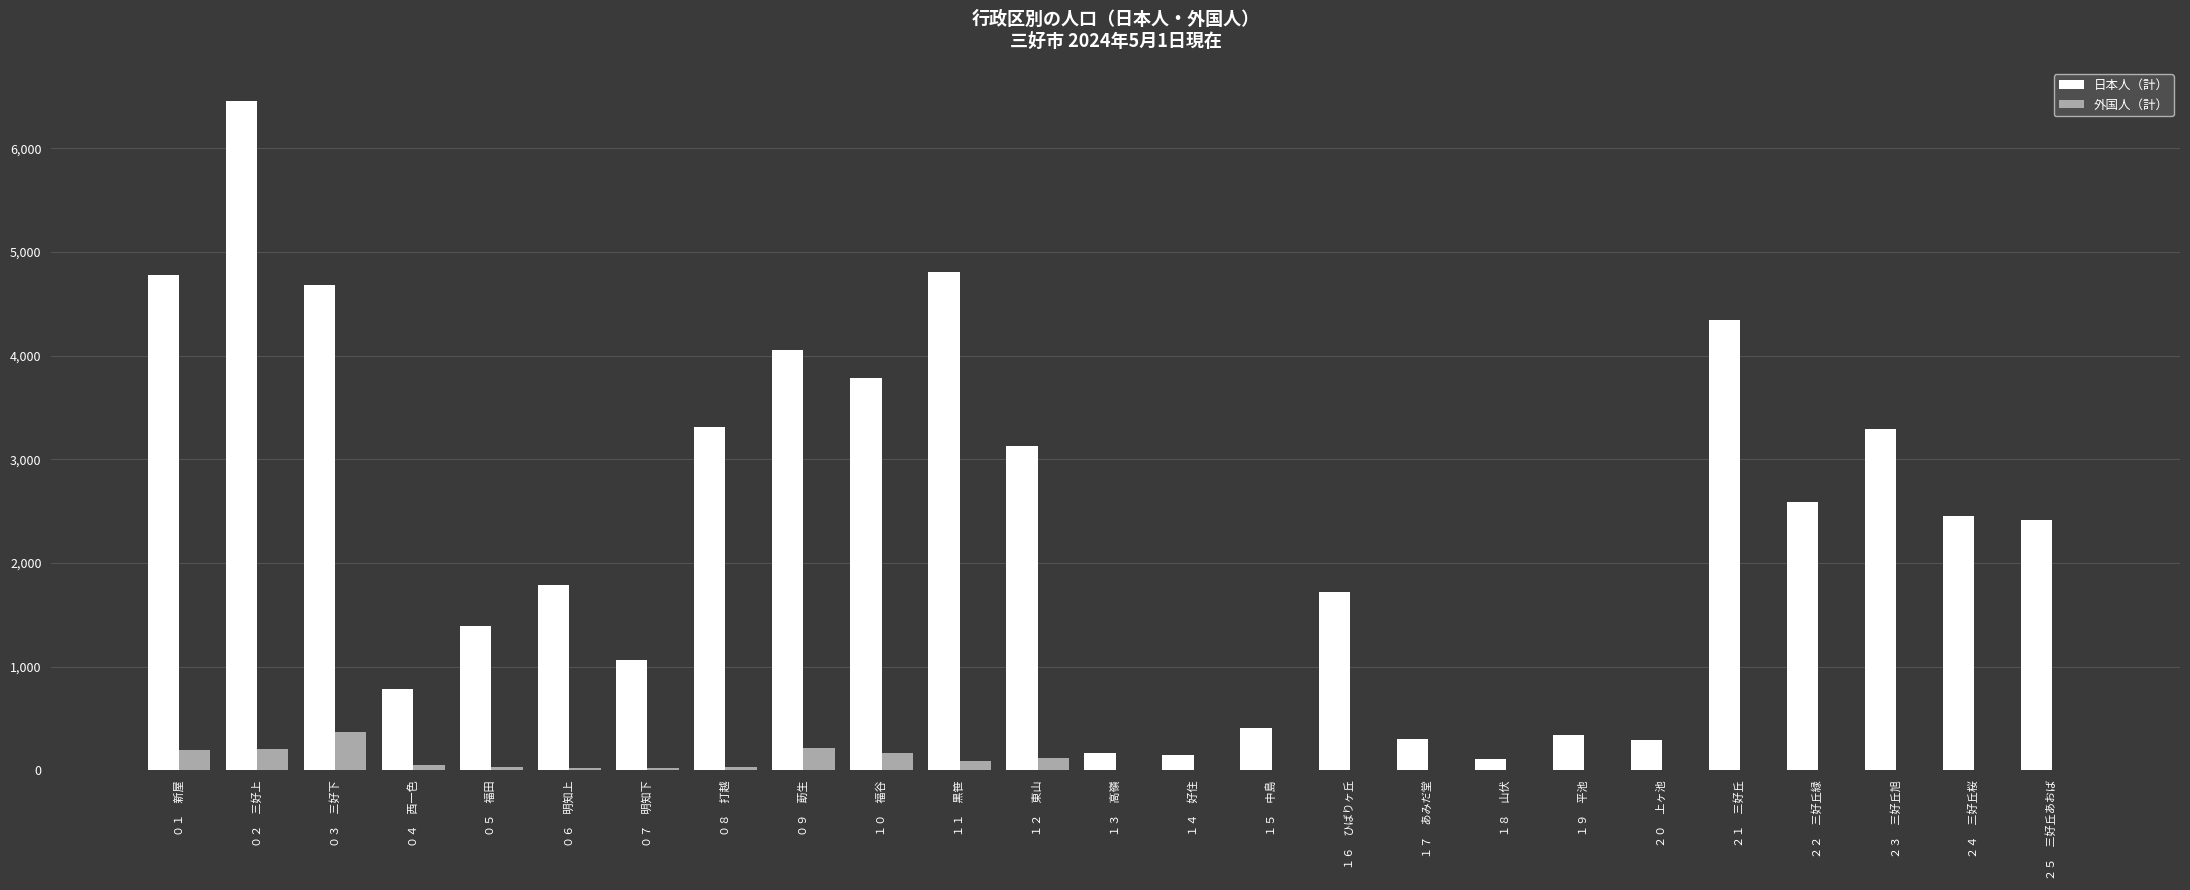

What is the sum of all 外国人（計） values?

1501